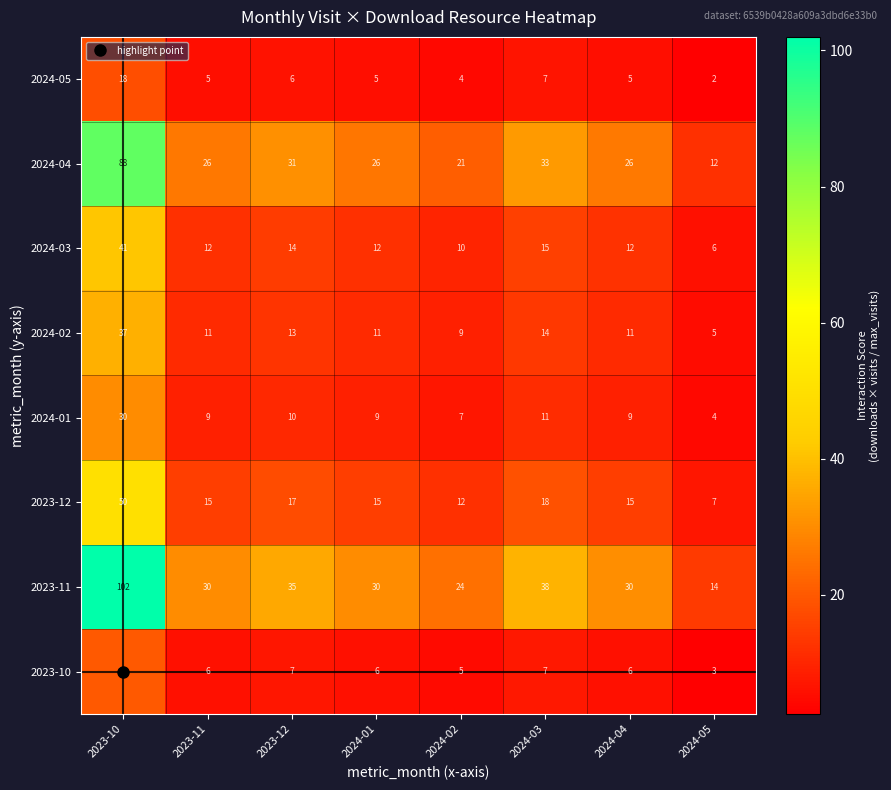

What is the difference between the maximum and minimum values in the 2024-03 series?

35